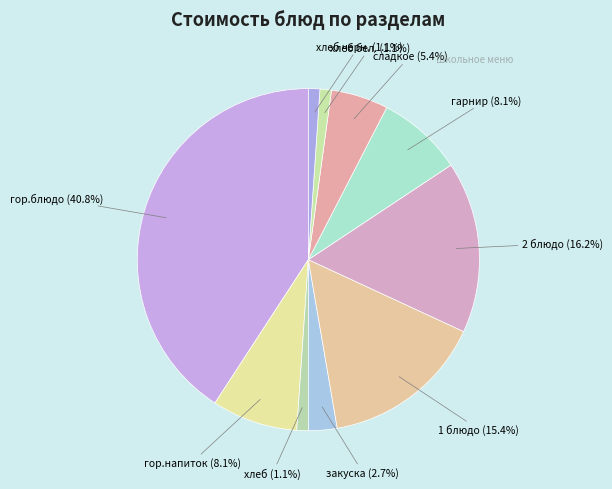

What percentage do закуска and гор.напиток together represent?

10.8%